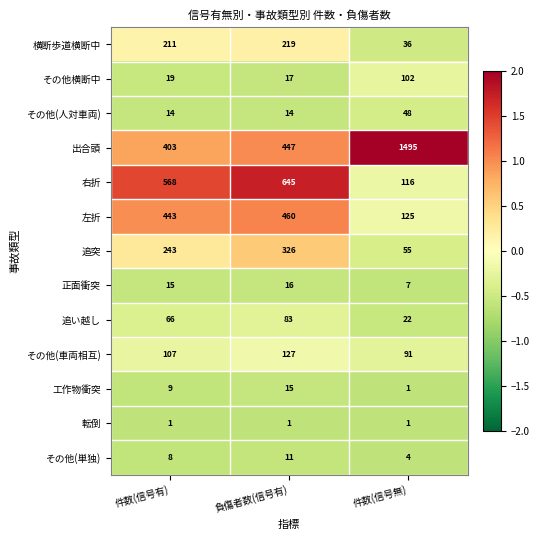

Is the value of 工作物衝突 at 件数(信号有) greater than the value of その他(単独) at 件数(信号有)?

Yes